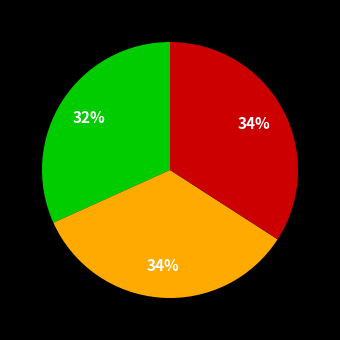

Is there a majority slice in this chart?

No